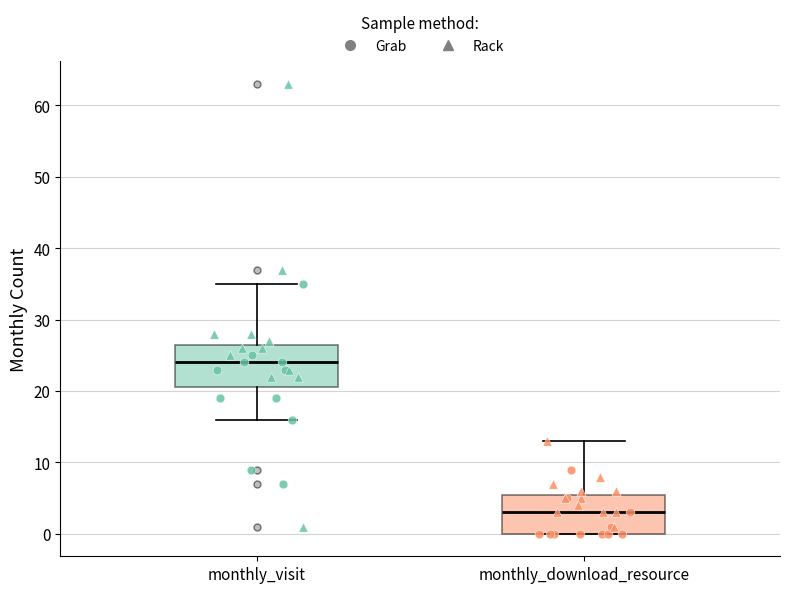

Which box has the lowest median line?

monthly_download_resource